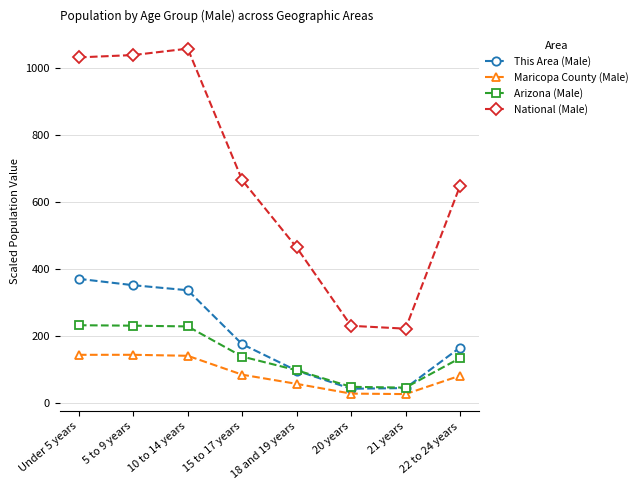

What is the greatest value displayed?

1058.0